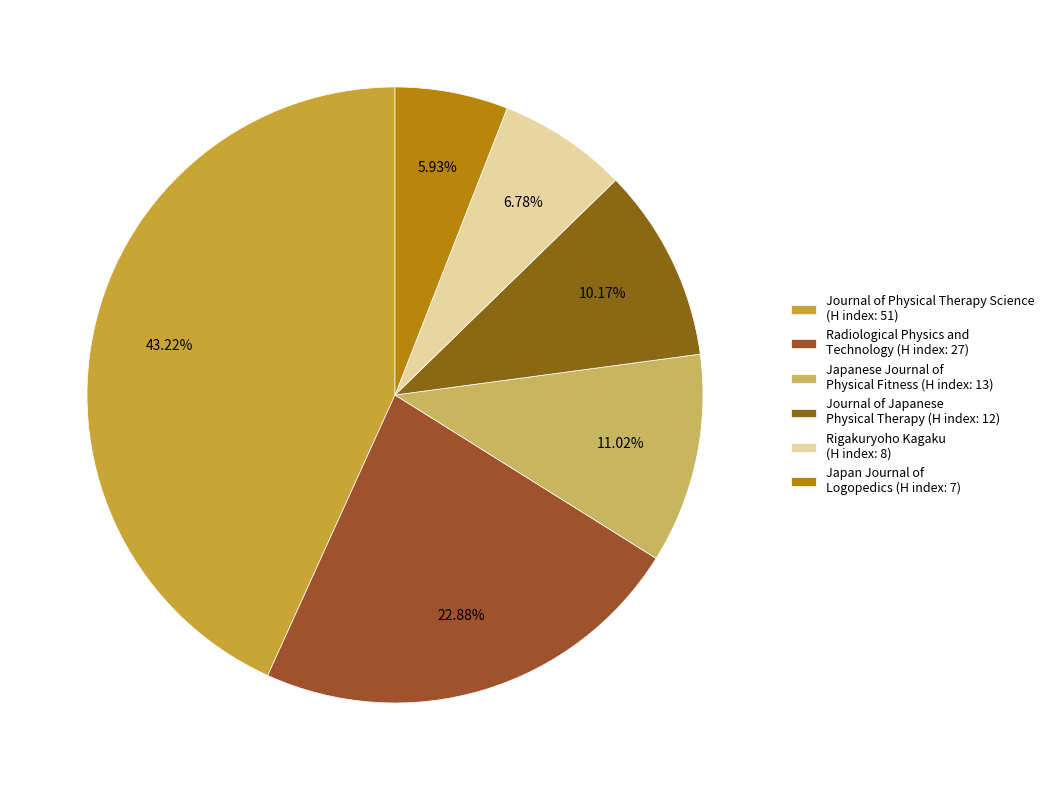

To the nearest percent, what is the difference between the largest and smallest slice percentages?

37%